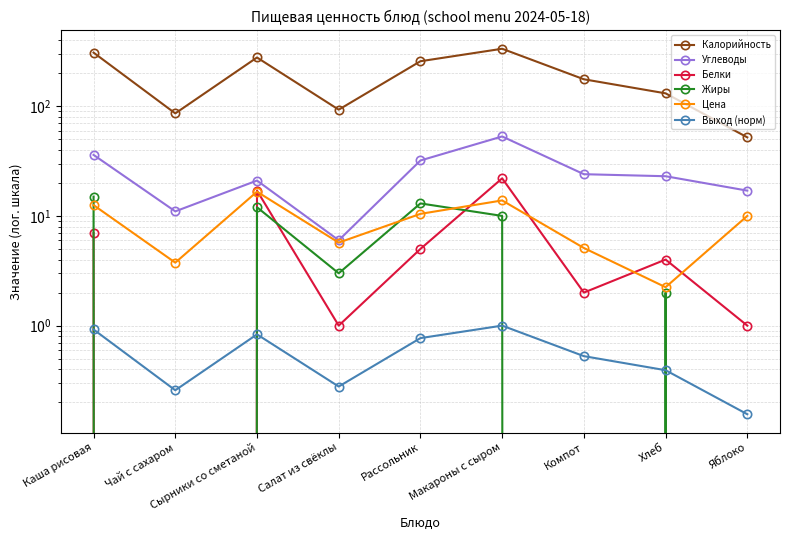

How many data points in Жиры are above 3?

4